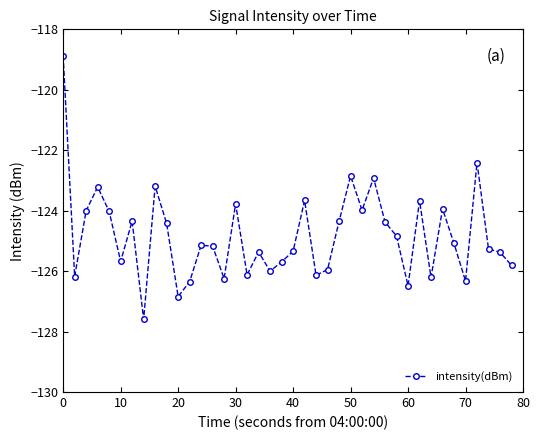

Does the chart display data point markers on the line(s)?

Yes